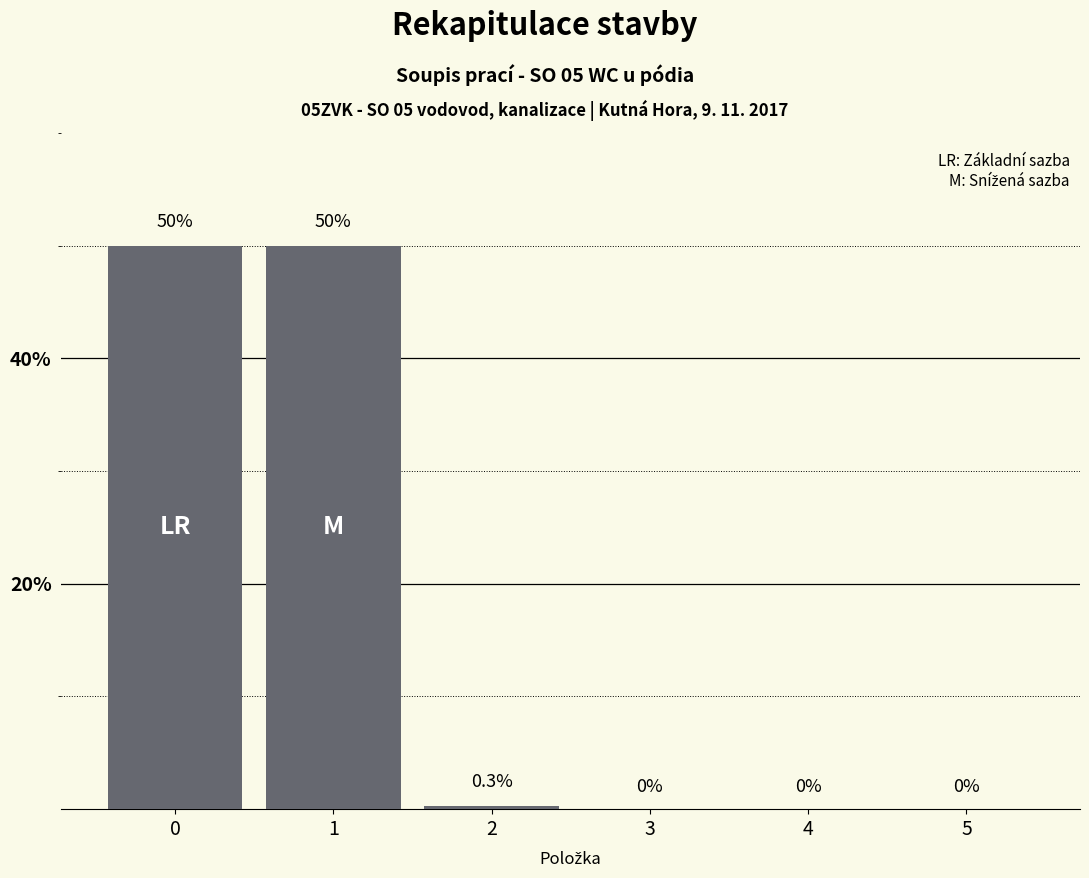

What is the sum of the values at 0 and 5?

50.0